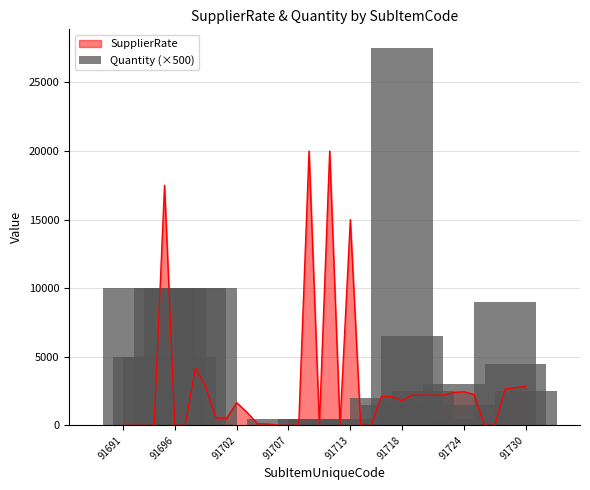

Which label corresponds to the smallest value in the chart?

91691